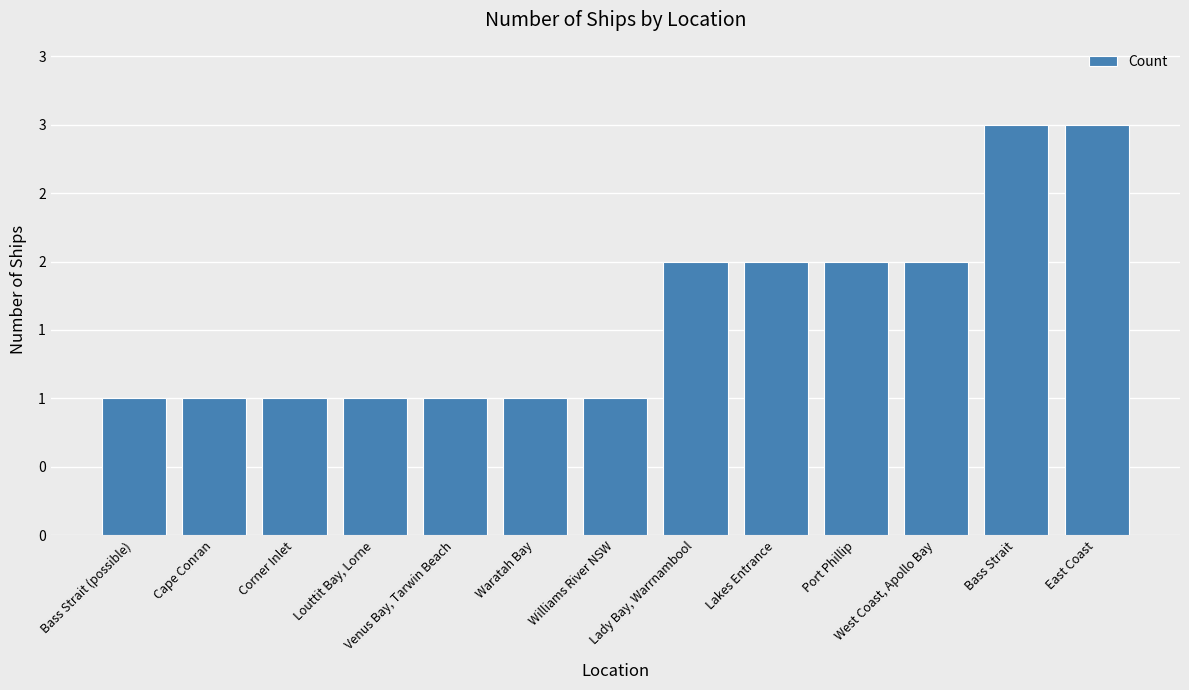

Does the chart contain any negative values?

No